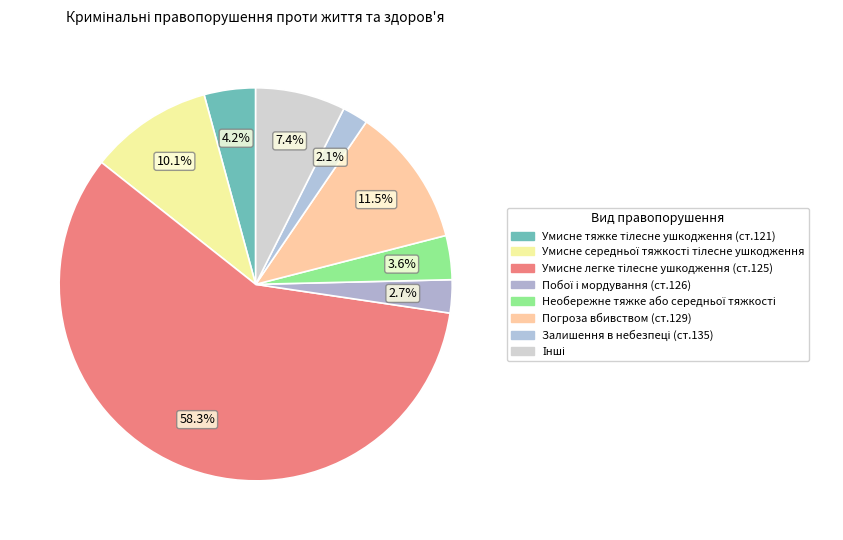

How many slices are in this pie chart?

8